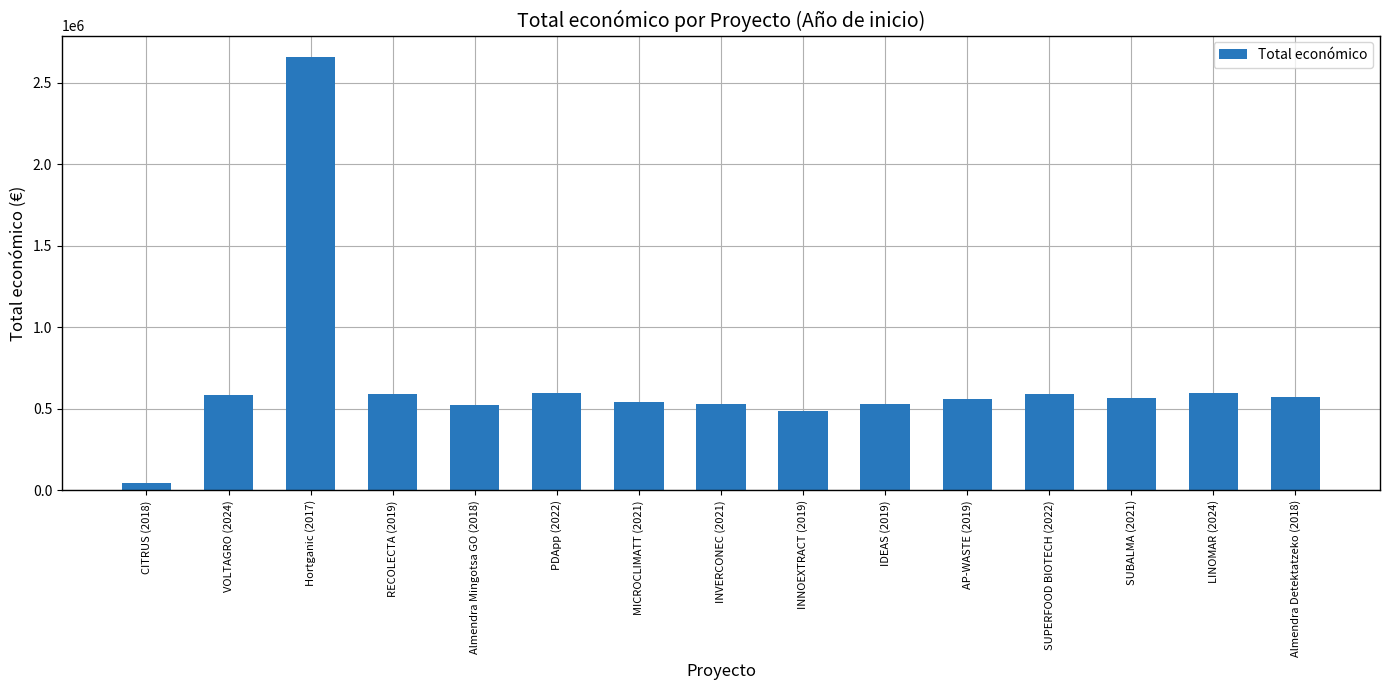

Are the bars horizontal?

No